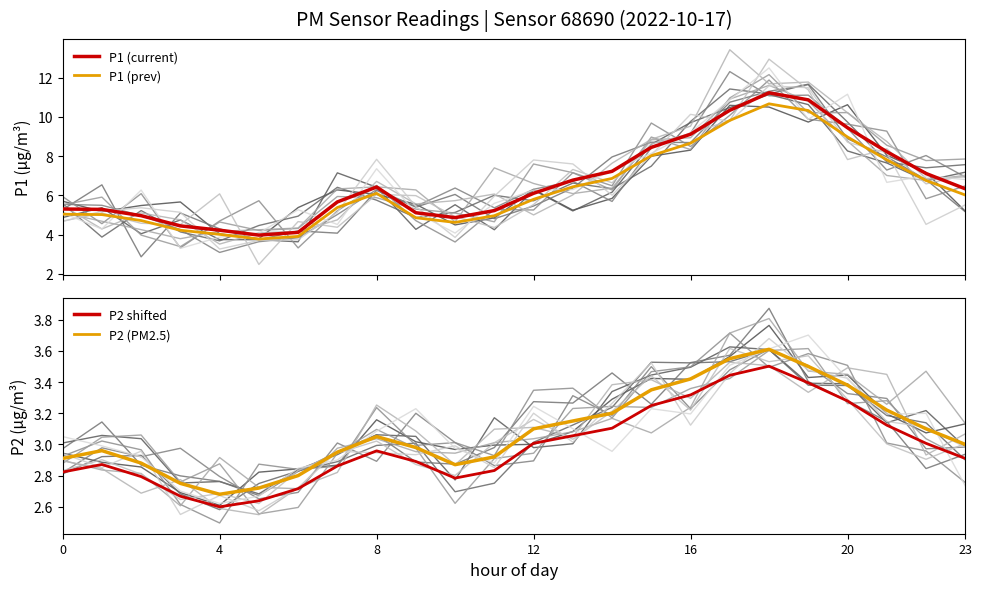

Reading left to right, transcribe all the data shown in this chart.

P1 (PM10): 5.3	5.3	5.0	4.5	4.2	4.0	4.1	5.7	6.4	5.1	4.9	5.2	6.1	6.8	7.2	8.4	9.1	10.3	11.2	10.9	9.4	8.2	7.1	6.3
P1 shifted: 5.0	5.0	4.7	4.2	4.0	3.8	3.9	5.4	6.1	4.9	4.6	5.0	5.8	6.4	6.9	8.0	8.7	9.8	10.7	10.3	9.0	7.8	6.8	6.0
P2 (PM2.5): 2.9	3.0	2.9	2.8	2.7	2.7	2.8	3.0	3.0	3.0	2.9	2.9	3.1	3.1	3.2	3.4	3.4	3.5	3.6	3.5	3.4	3.2	3.1	3.0
P2 shifted: 2.8	2.9	2.8	2.7	2.6	2.6	2.7	2.9	3.0	2.9	2.8	2.8	3.0	3.1	3.1	3.2	3.3	3.4	3.5	3.4	3.3	3.1	3.0	2.9